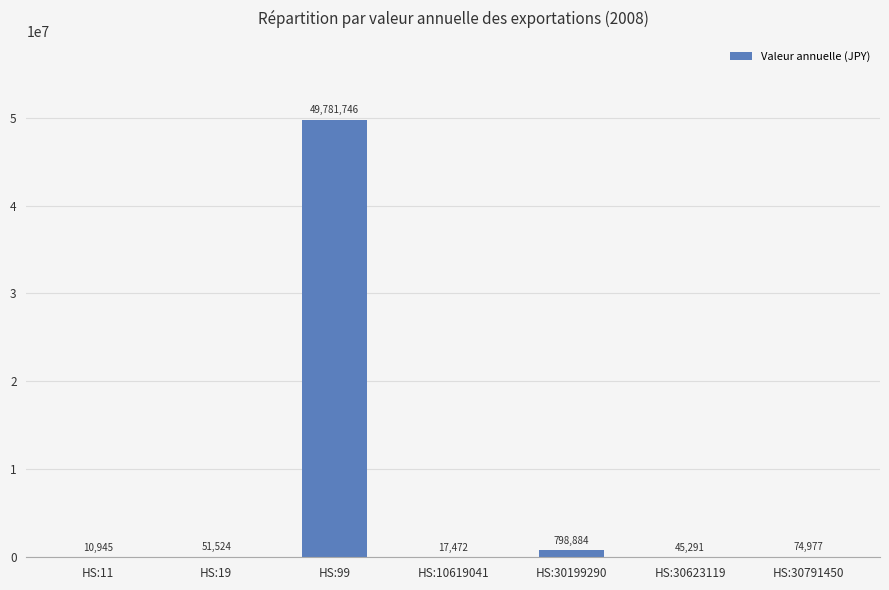

Count the number of data series in this chart.

1